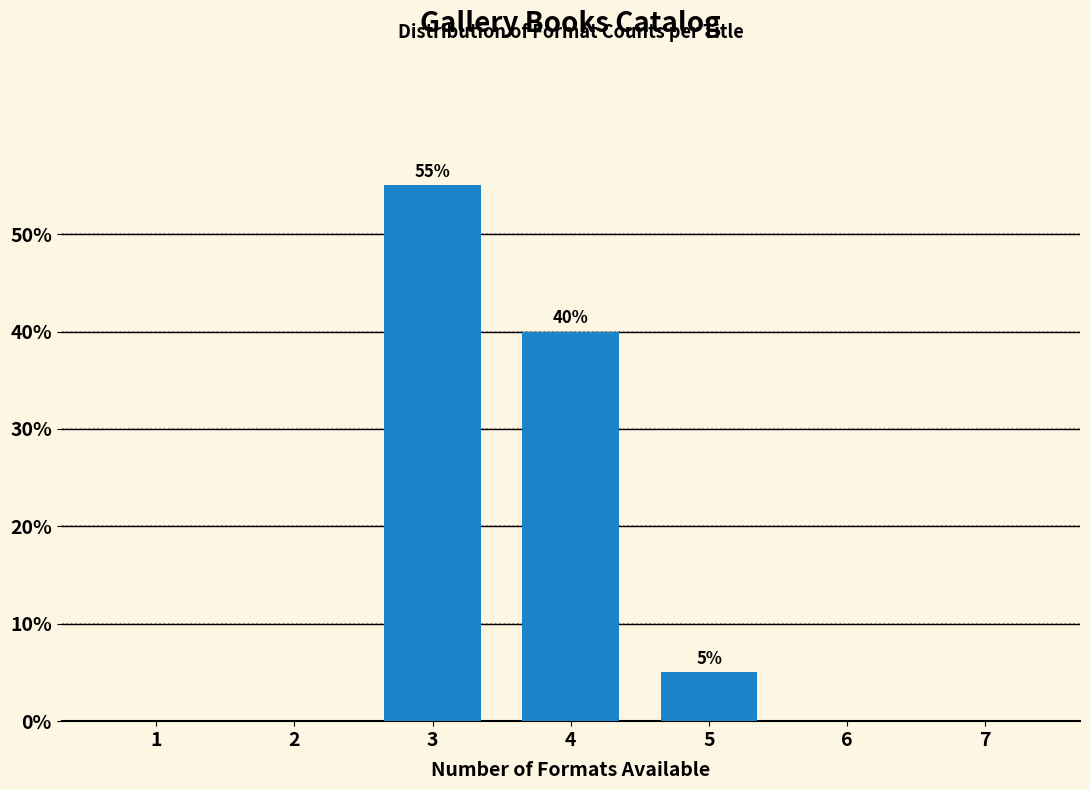

Reading left to right, extract all data points from this chart.

1=0.0	2=0.0	3=55.0	4=40.0	5=5.0	6=0.0	7=0.0